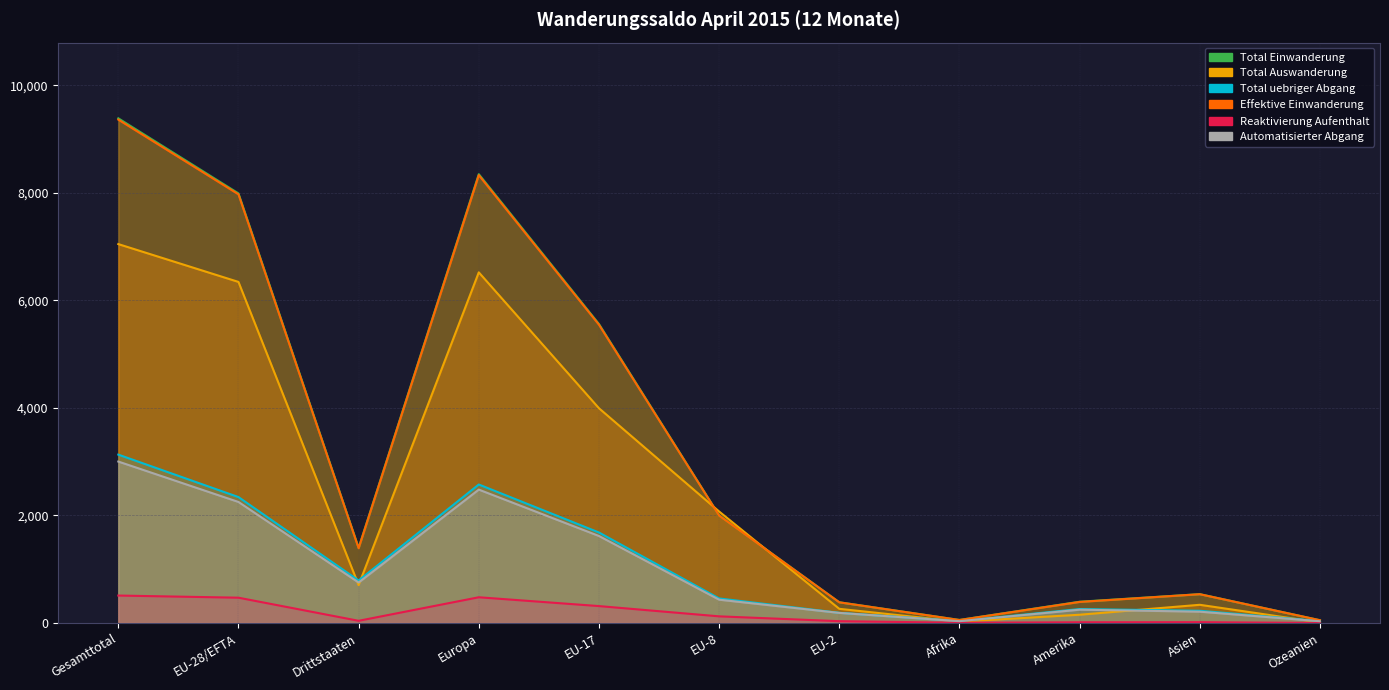

True or false: Total Auswanderung has a value of 432 at EU-2.

False